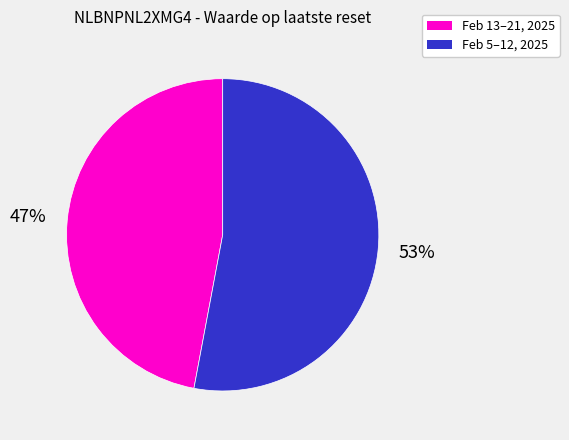

Which has a higher value, Feb 13–21, 2025 or Feb 5–12, 2025?

Feb 5–12, 2025